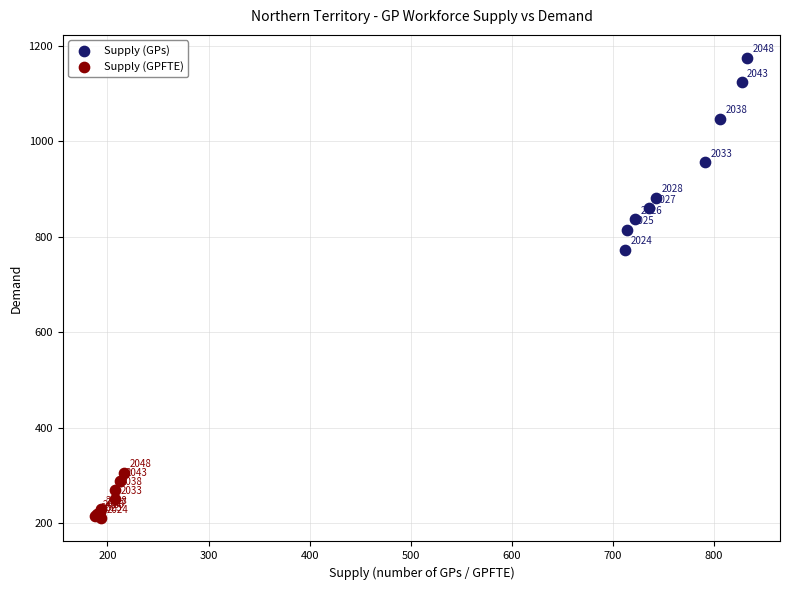

Which series has the widest spread of Y values?

Supply (GPs)